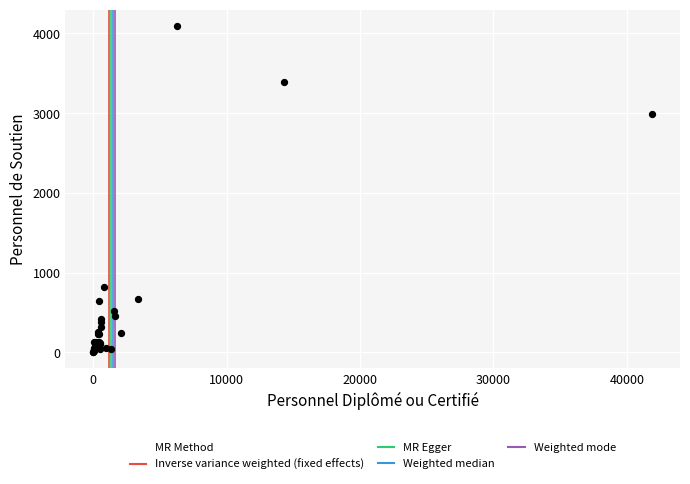

What Y value in the scatter plot is closest to 2048?

2993